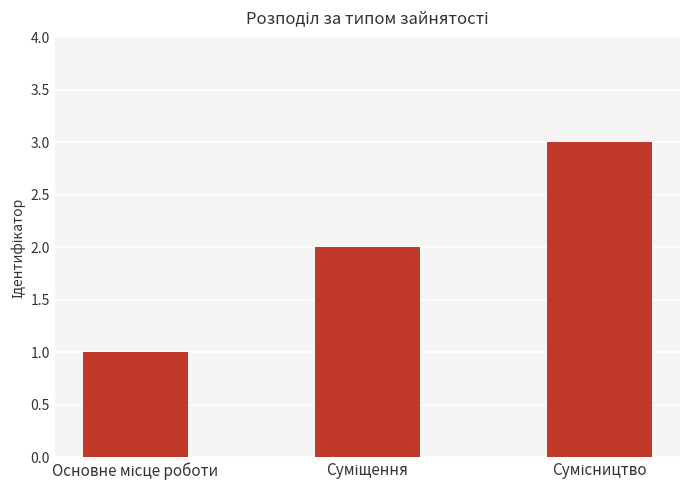

Reading right to left, transcribe all the data shown in this chart.

3	2	1